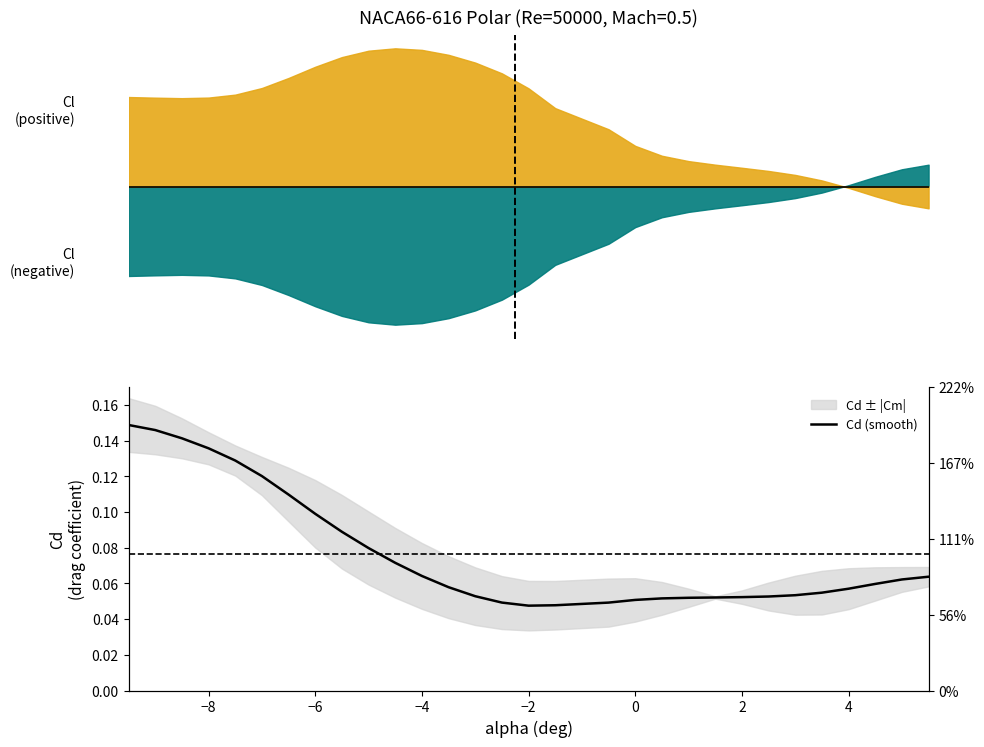

What is the value of the 10th point from the left?

0.1